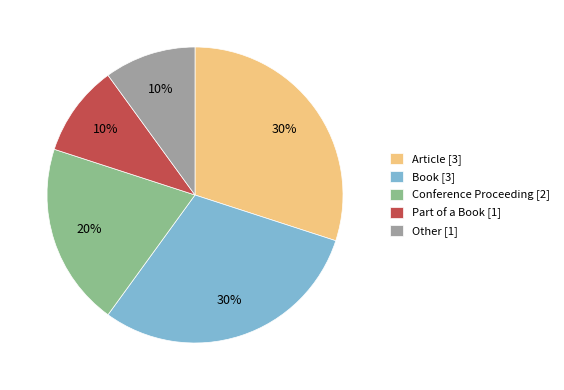

True or false: Article [3] accounts for 30% of the total.

True